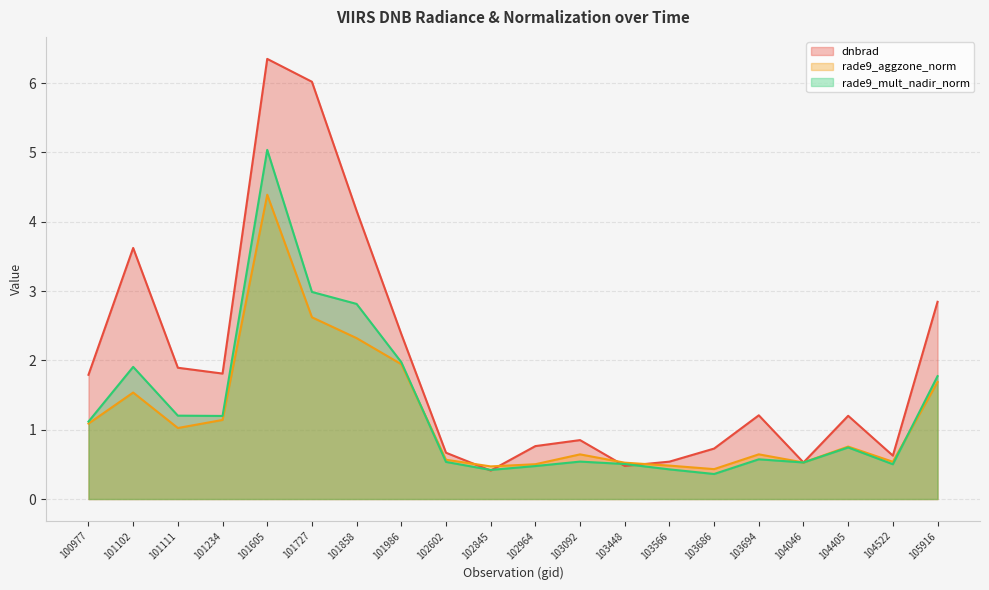

How many lines are shown in the chart?

3